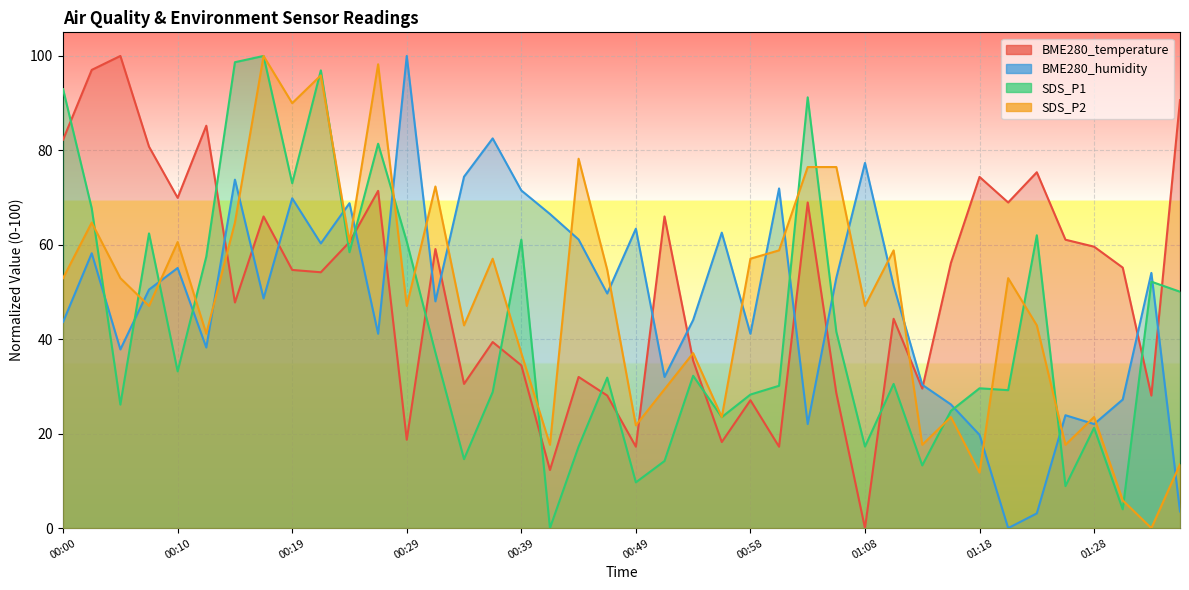

What is the approximate value of SDS_P1 at 00:12?

57.5